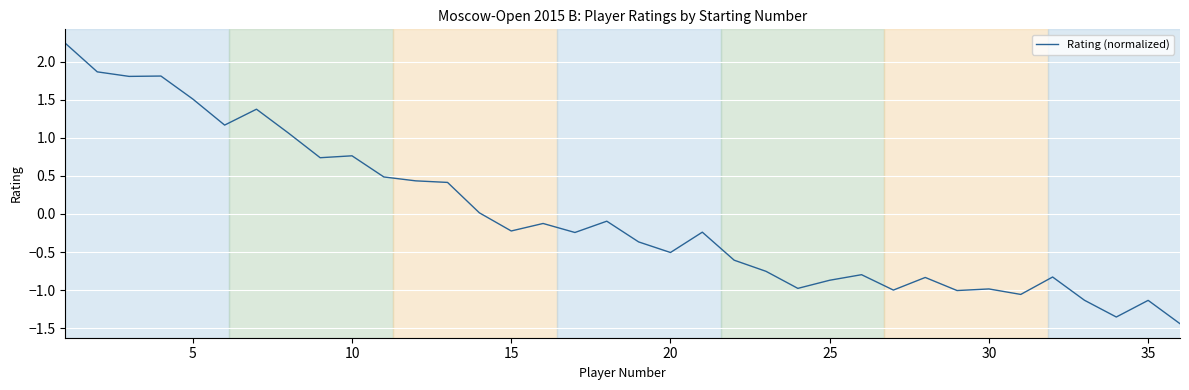

Is this an area chart (filled region under the line)?

No